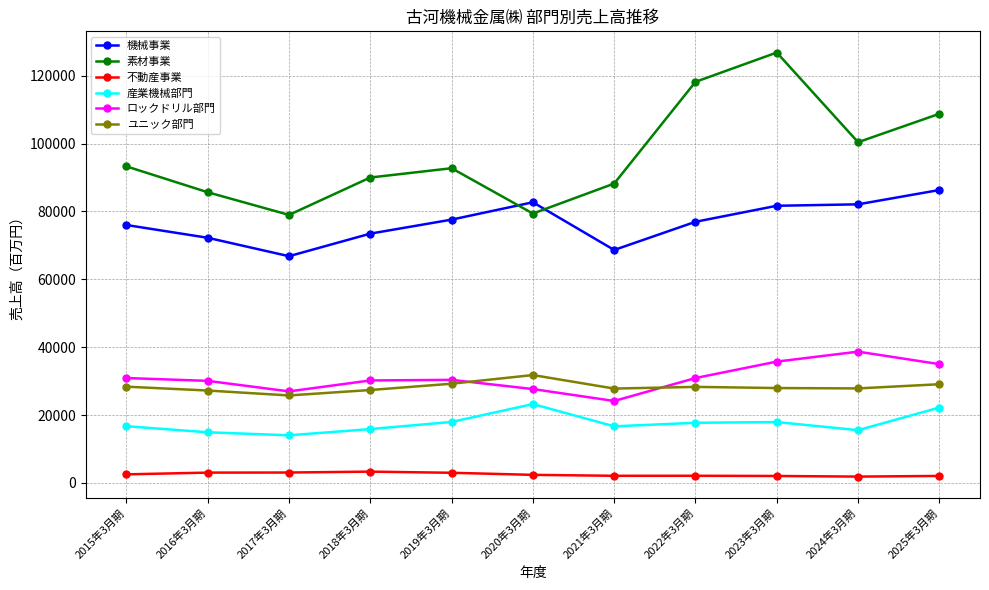

The value of ロックドリル部門 at 2021年3月期 is 24149. True or false?

True